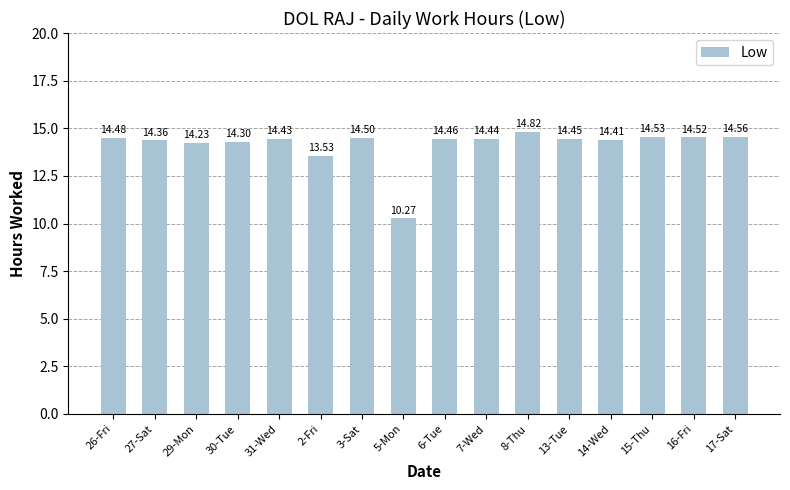

What is the greatest value displayed?

14.8